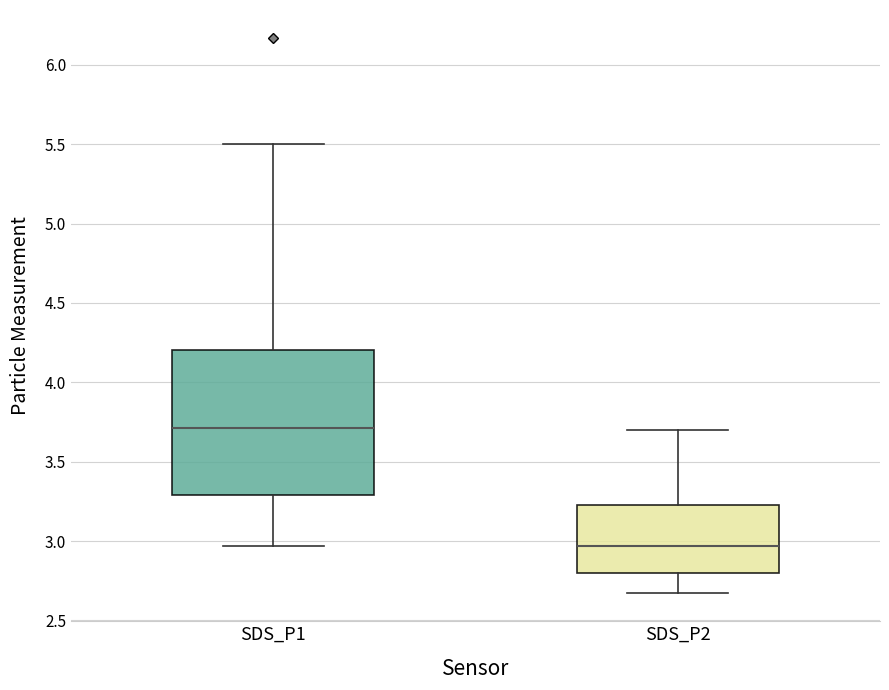

Reading left to right, transcribe this box plot: for each box, give where its median line is, the range the box spans, and where its two whiskers end, as read against the y-axis. The values are not printed on the chart, so give them approximately, as read against the axis.

SDS_P1: median 3.70, box 3.30 to 4.20, whiskers 2.95 to 5.50
SDS_P2: median 2.95, box 2.80 to 3.25, whiskers 2.65 to 3.70